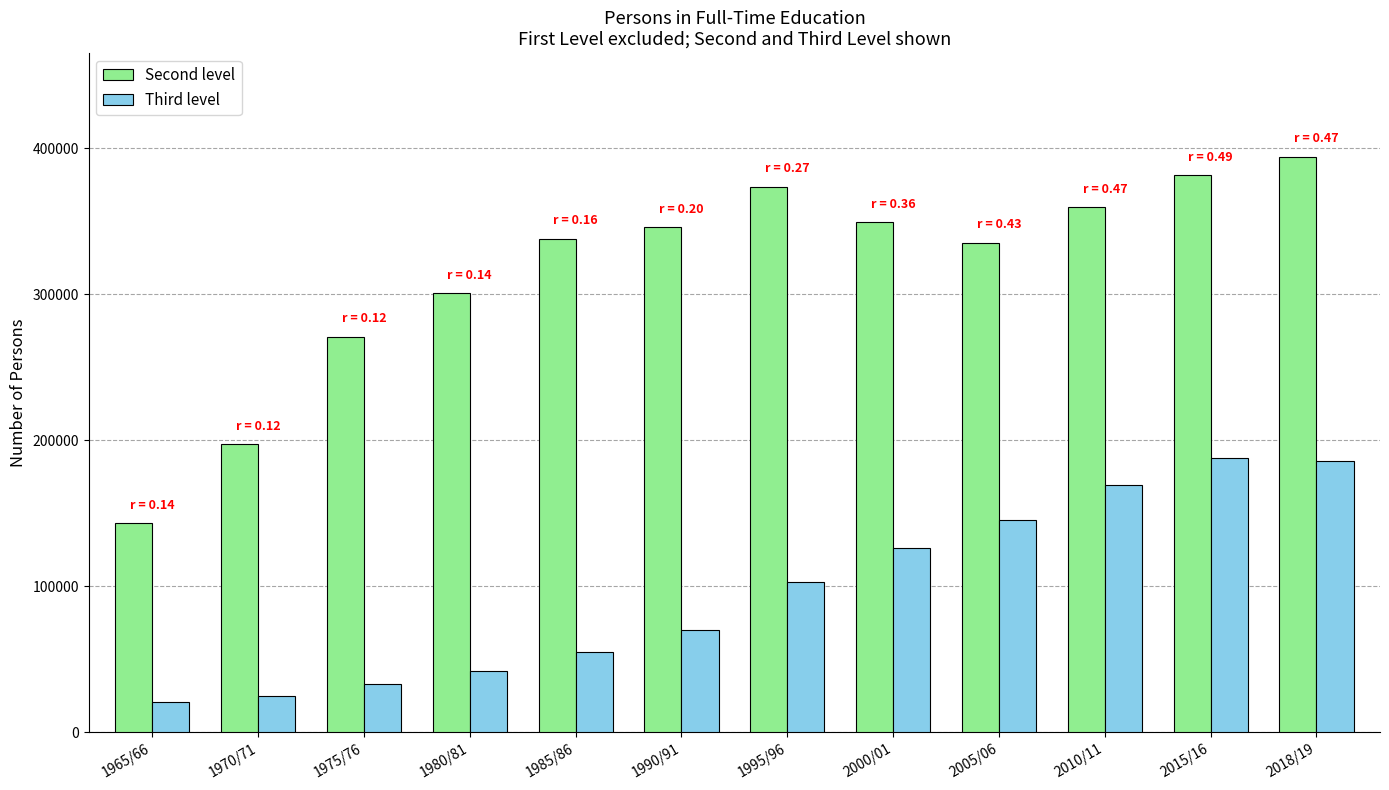

List the series in order of their peak value, highest first.

Second level, Third level